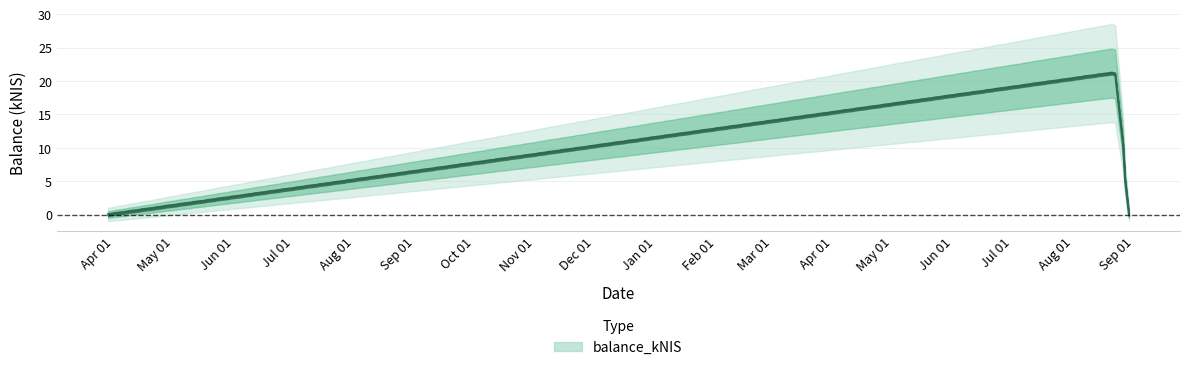

Rank the categories by value from highest to lowest.

2019-08-22, 2018-03-29, 2019-08-29